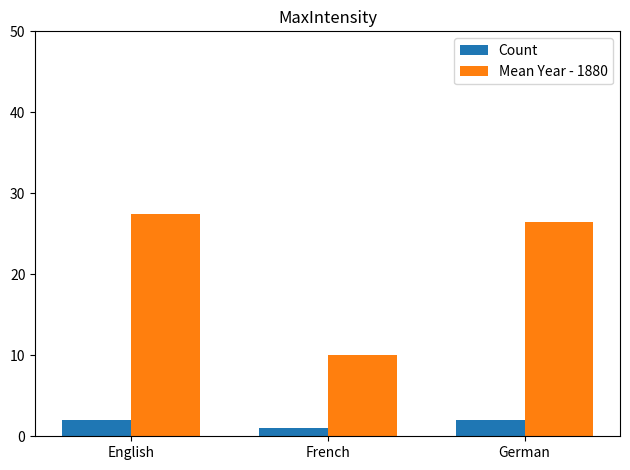

Is the value of Mean Year - 1880 at French greater than the value of Count at English?

Yes